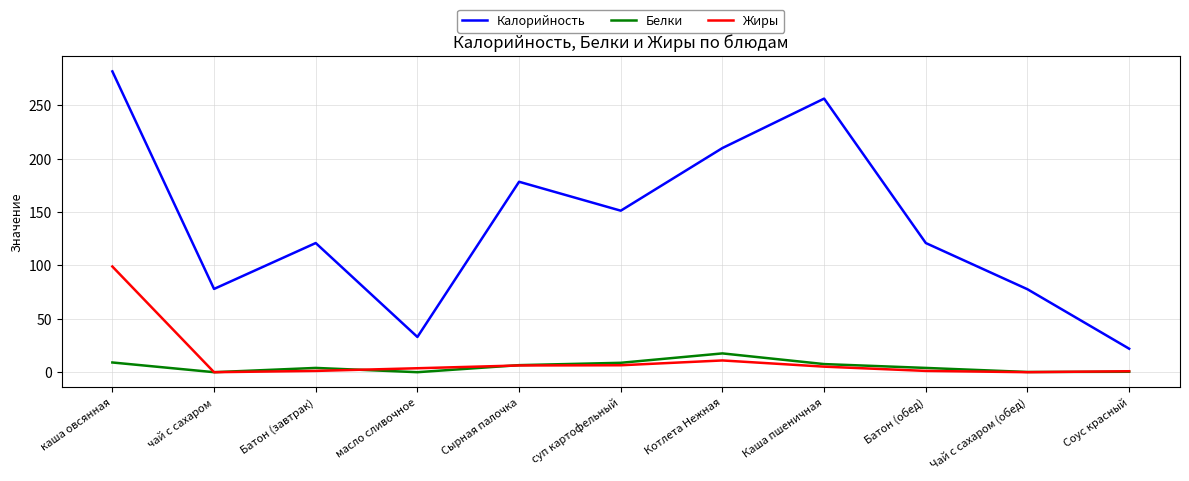

Read the Белки value at Котлета Нежная.

17.6